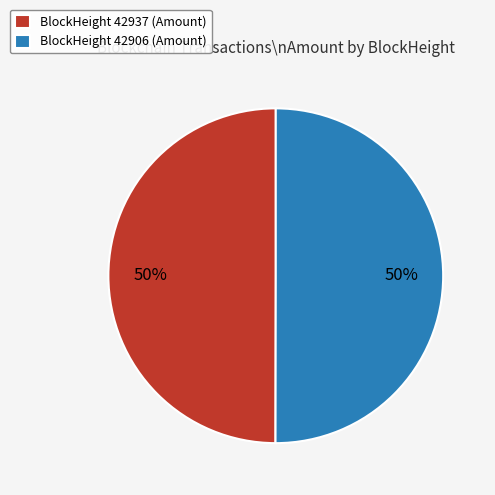

To the nearest percent, what percentage of the pie is BlockHeight 42906 (Amount)?

50%